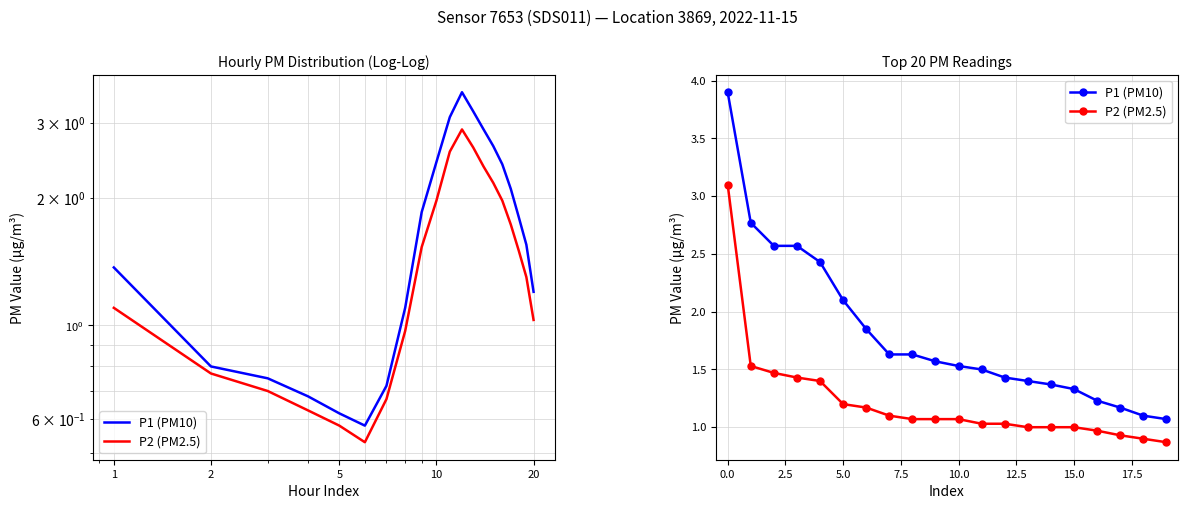

True or false: P2 (PM2.5) and P1 (PM10) cross at least once.

False